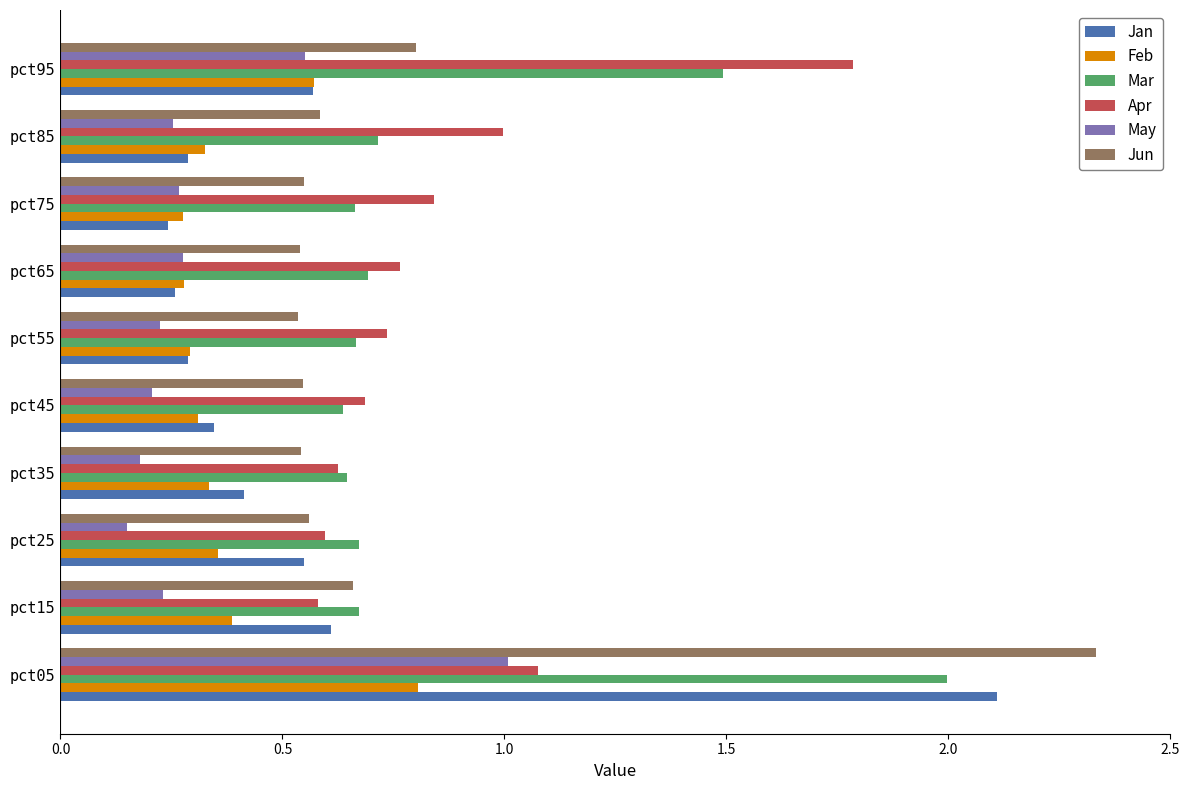

What is the sum of the Feb values at pct35 and pct95?

0.9